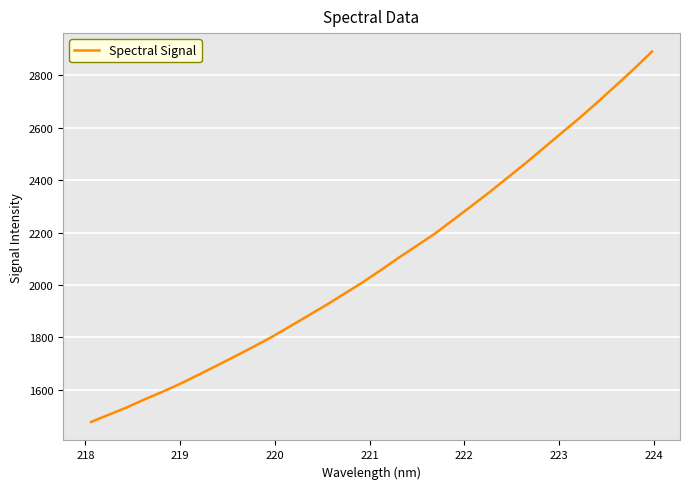

What is the difference between the maximum and minimum values?

1412.4